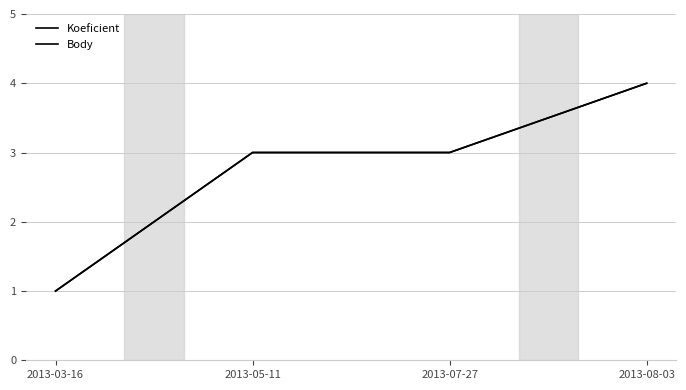

Does the chart have visible grid lines?

Yes